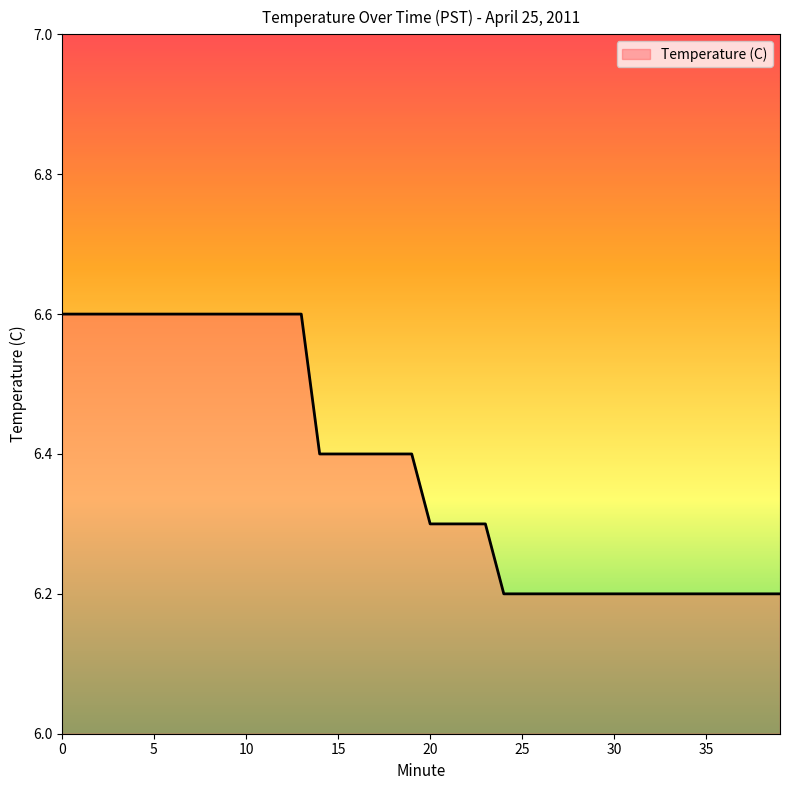

What is the minimum value shown in the chart?

6.2